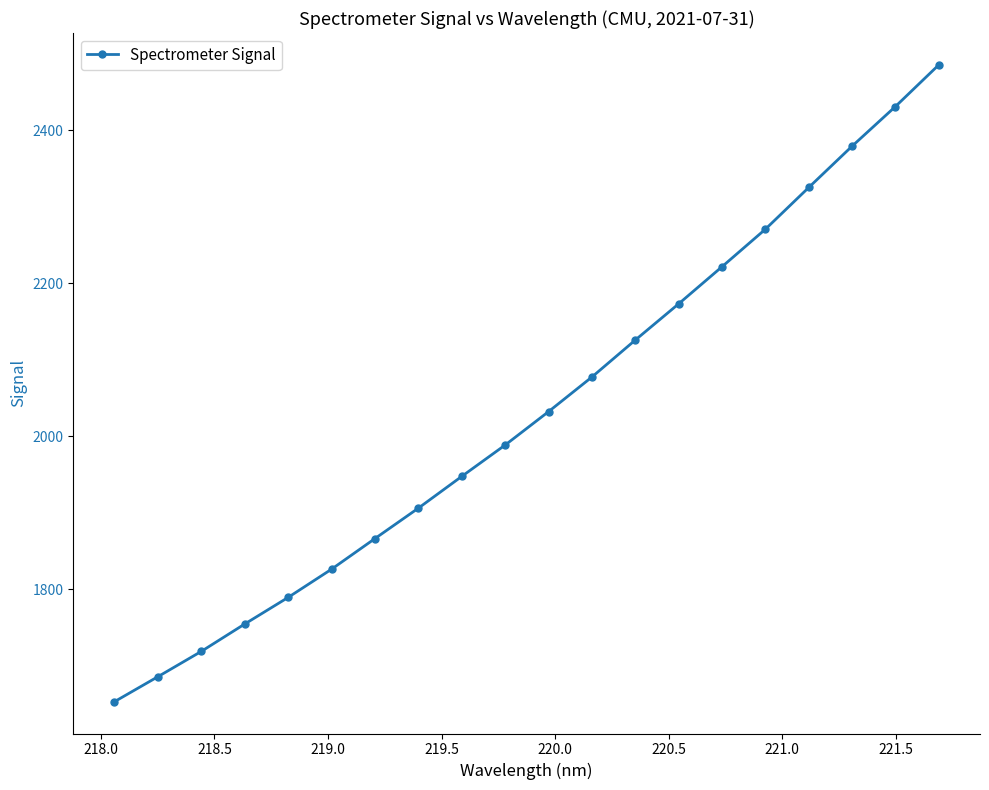

What is the greatest value displayed?

2485.4